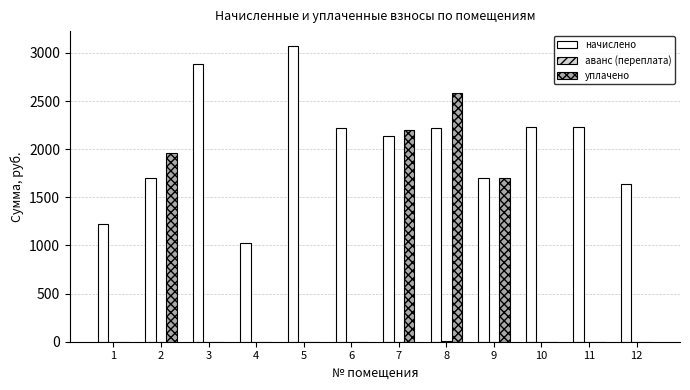

What is the greatest value displayed?

3073.2